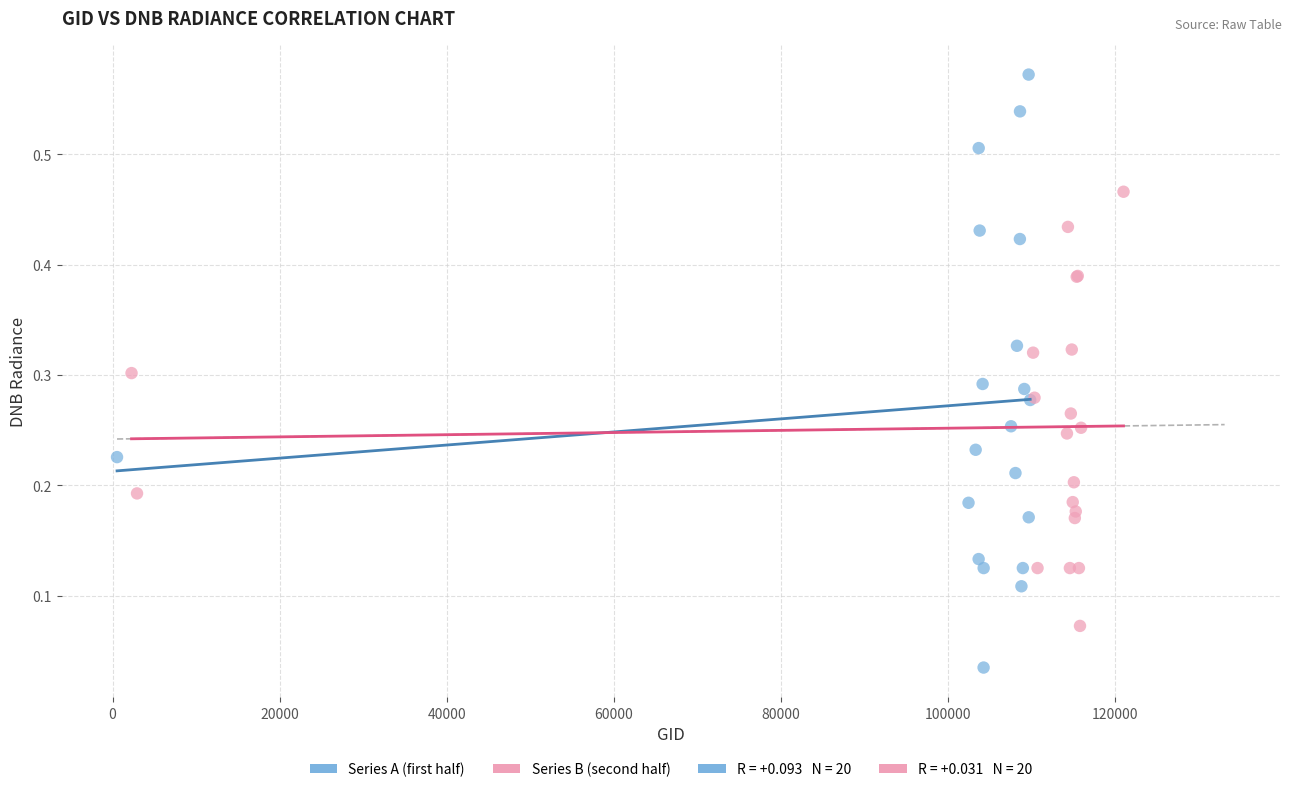

Which series contains the highest Y value?

Series A (first half)